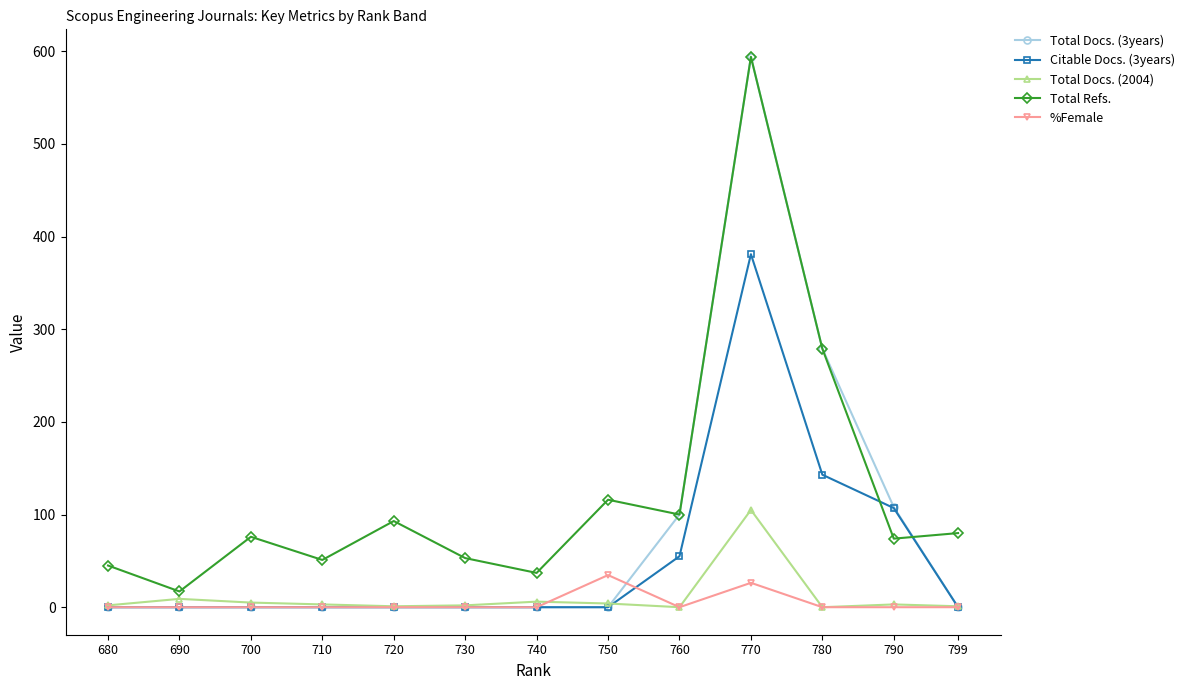

How many data points in Total Docs. (2004) are less than 3?

6